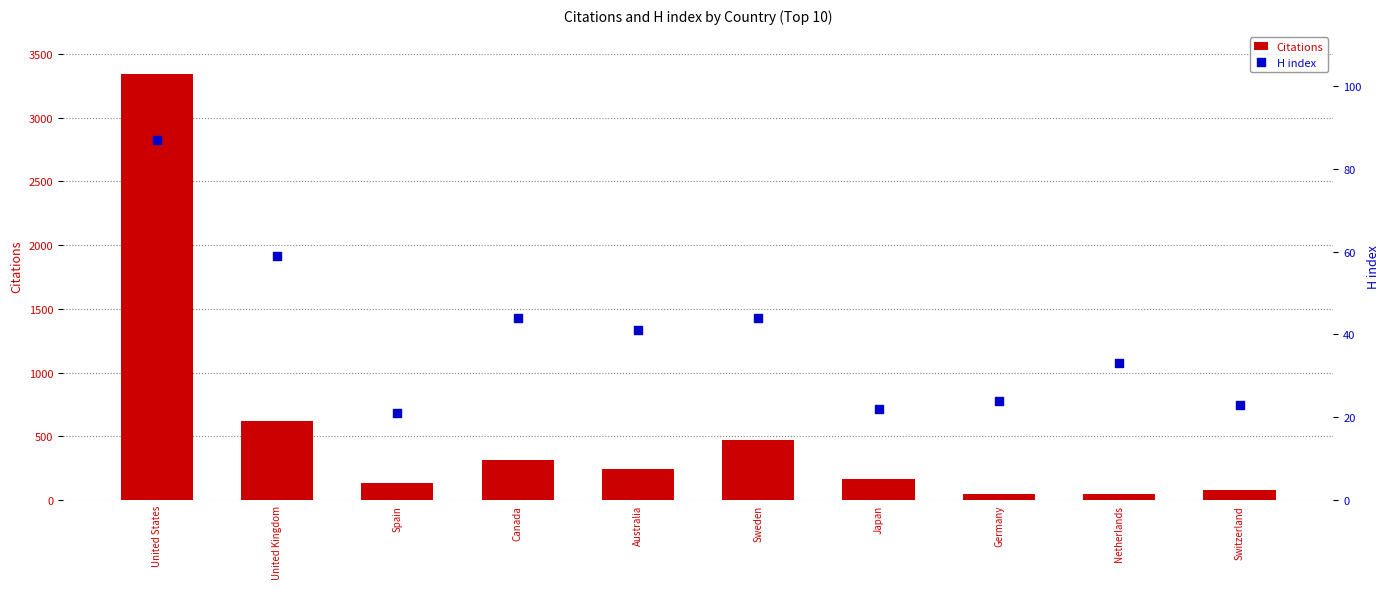

Which series contains the highest Y value?

Citations